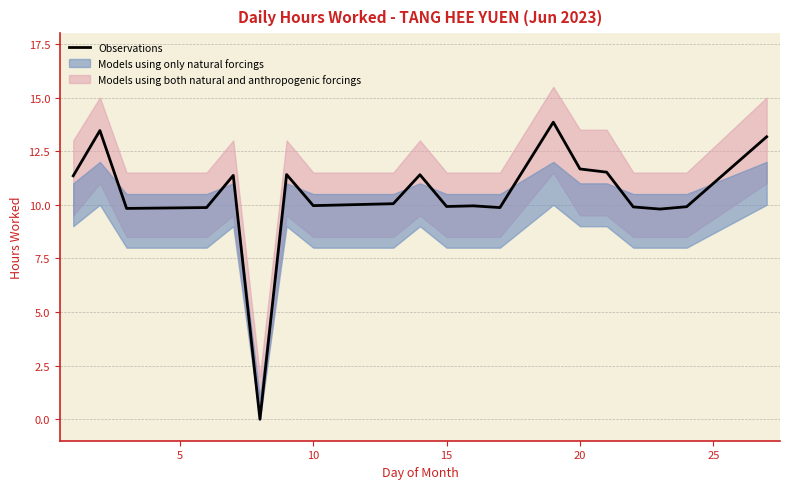

How many positive values are there?

19